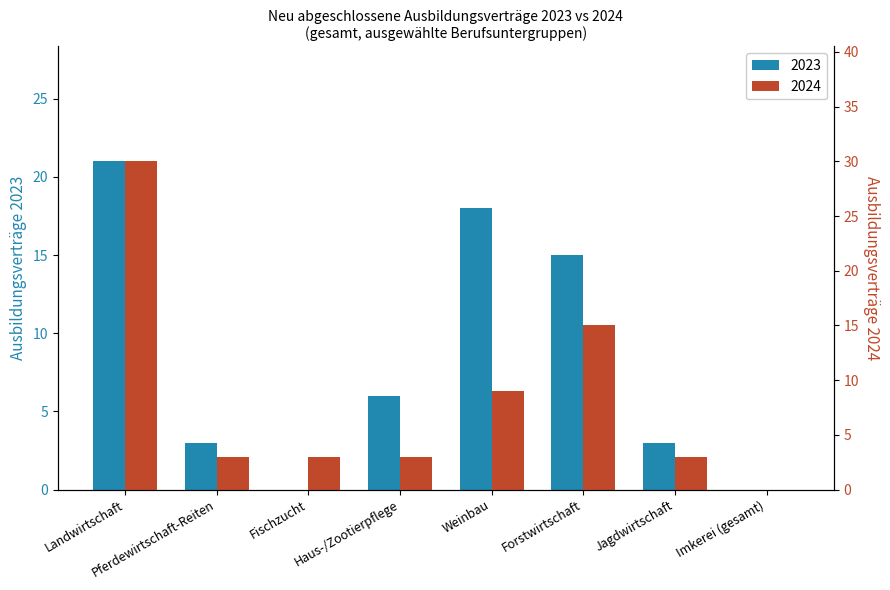

Count the number of data series in this chart.

2